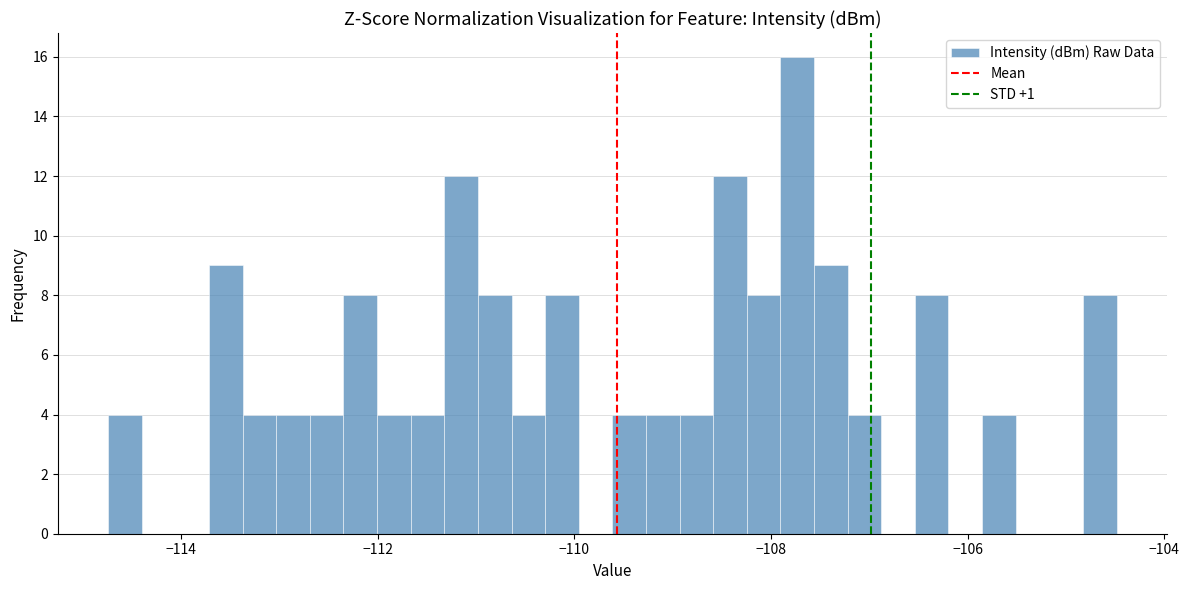

Read against the x-axis, roughly where is the centre of the tallest bar?

-107.8